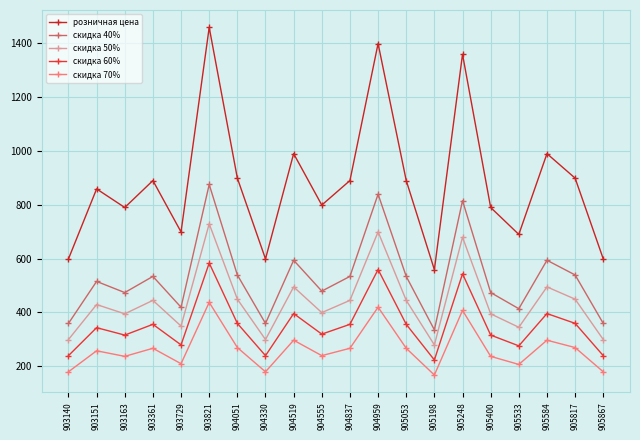

Is this an area chart (filled region under the line)?

No